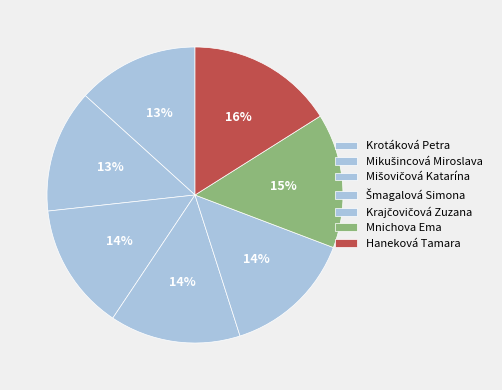

How many slices are in this pie chart?

7